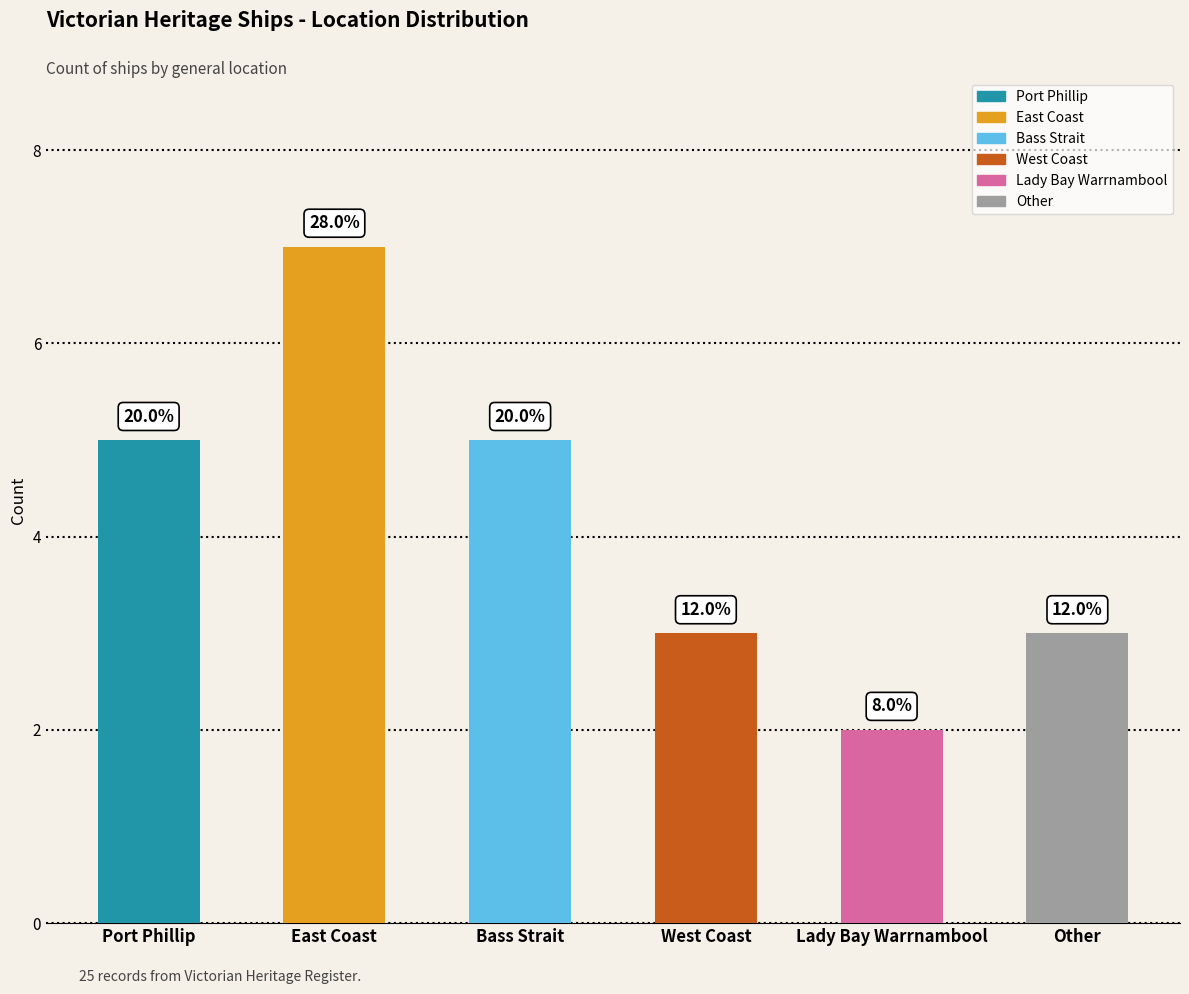

How many bars are there in total?

6